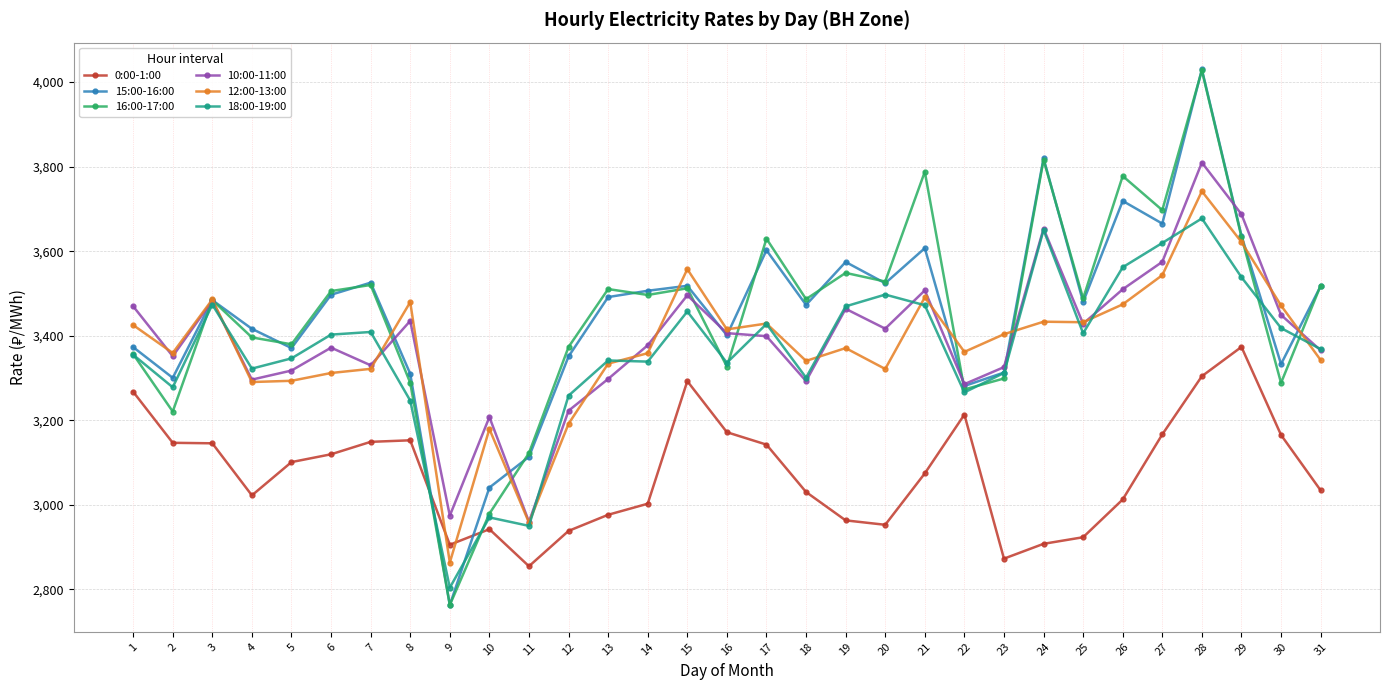

At which category does 12:00-13:00 reach its first local peak?

3